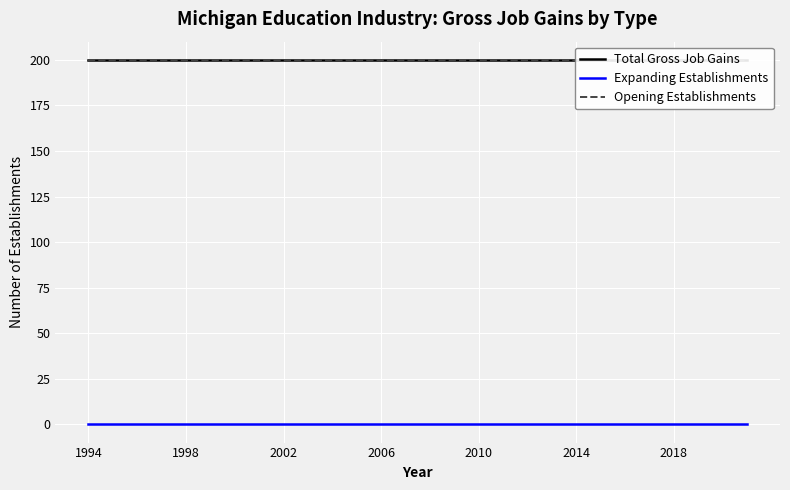

True or false: Total Gross Job Gains and Expanding Establishments intersect in this chart.

False